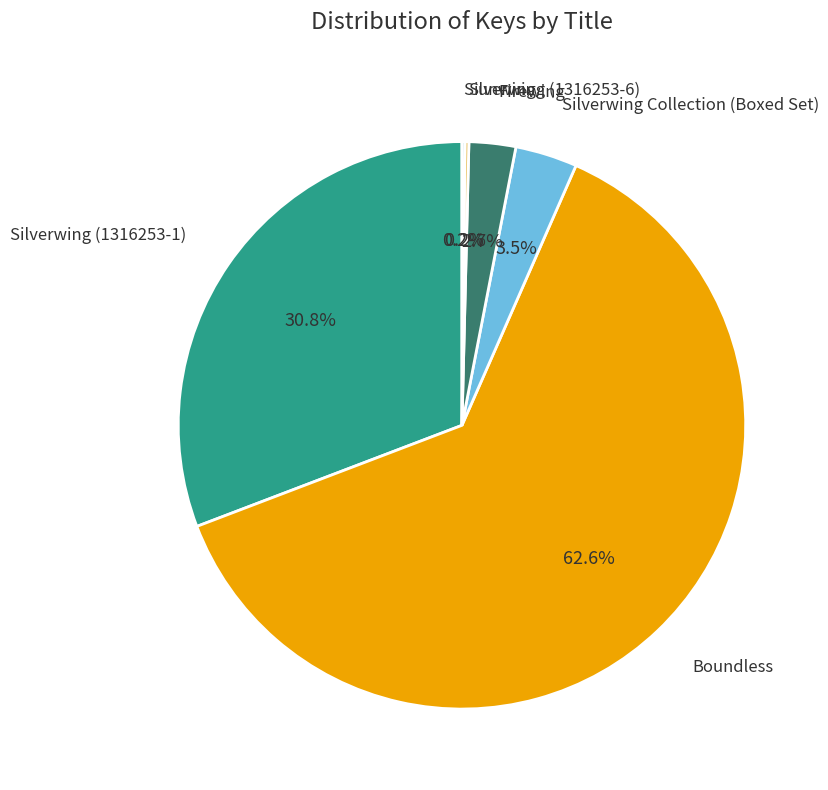

Which category has the smallest portion of the pie?

Silverwing (1316253-6)